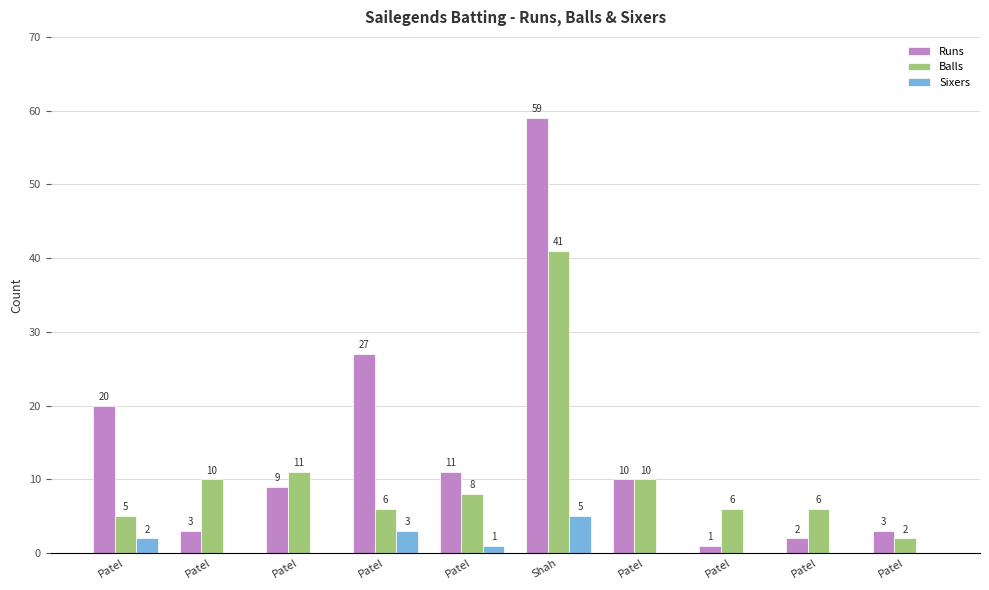

Are the bars horizontal?

No